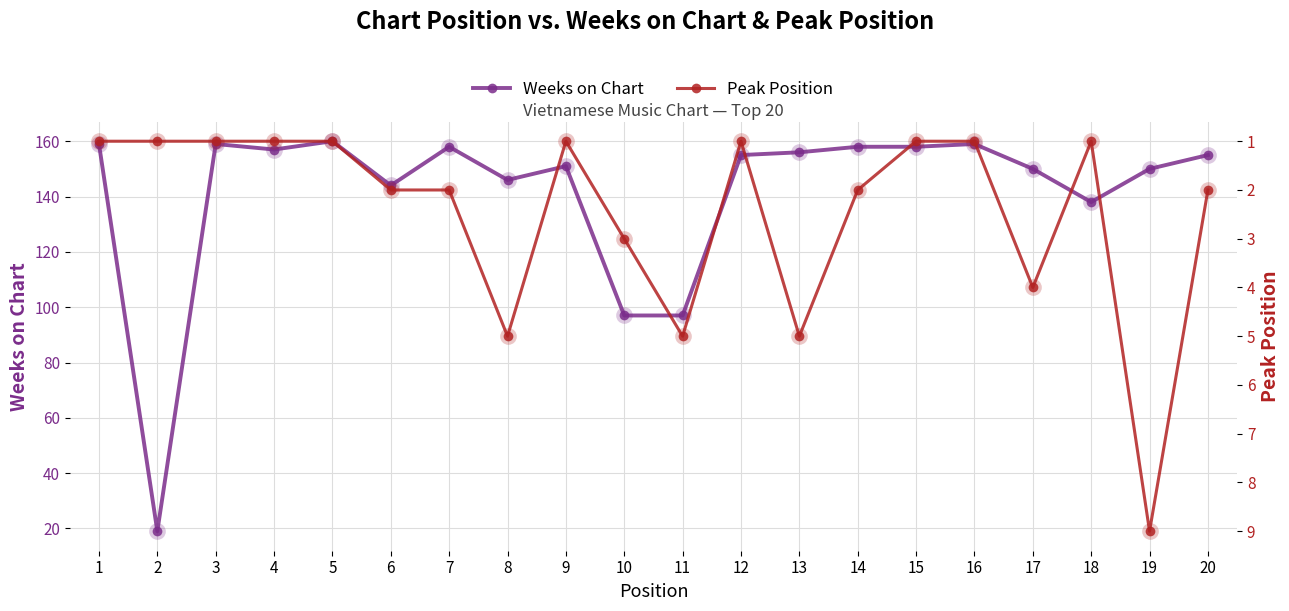

Which category has the lowest value across all series?

1